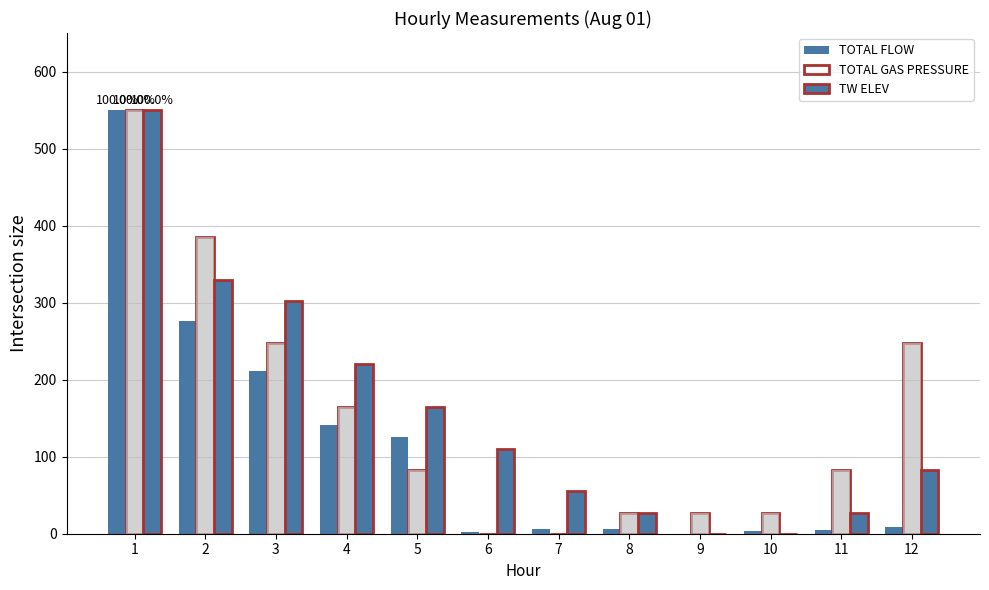

The value of TOTAL FLOW at 3 is 210.8. True or false?

True